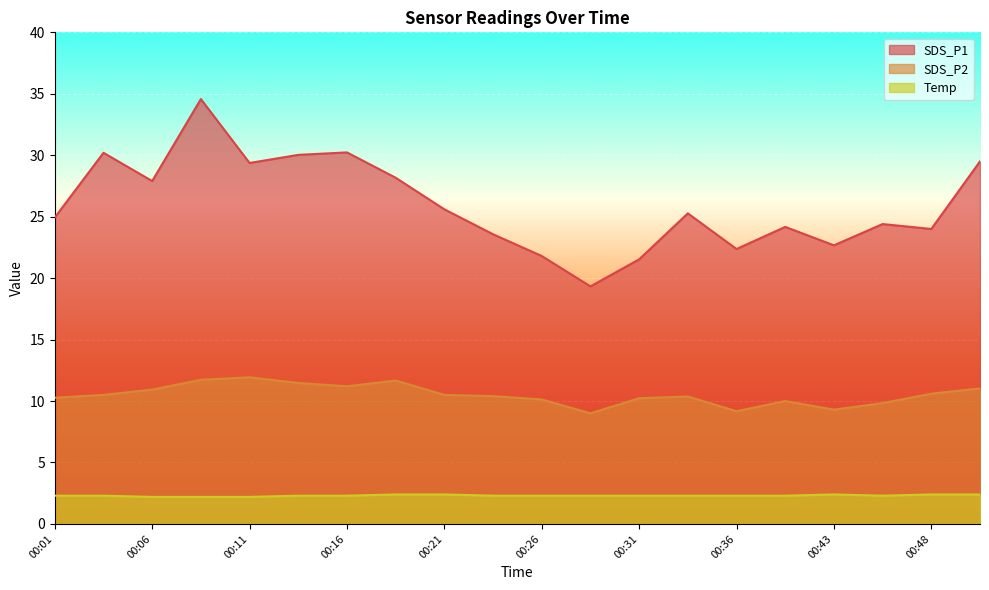

True or false: SDS_P1 and SDS_P2 cross at least once.

False